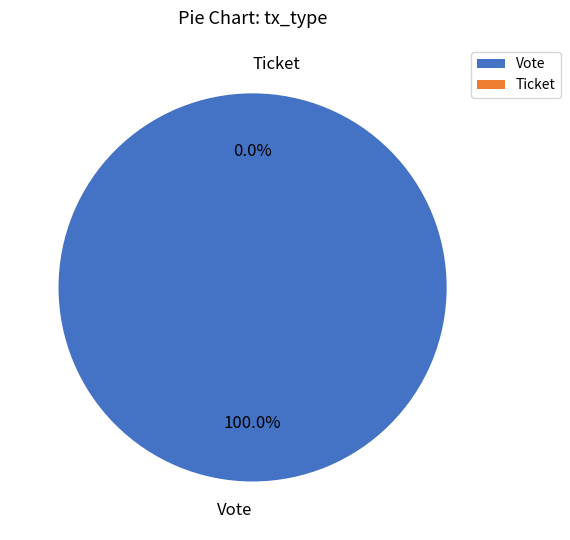

How many slices are in this pie chart?

2